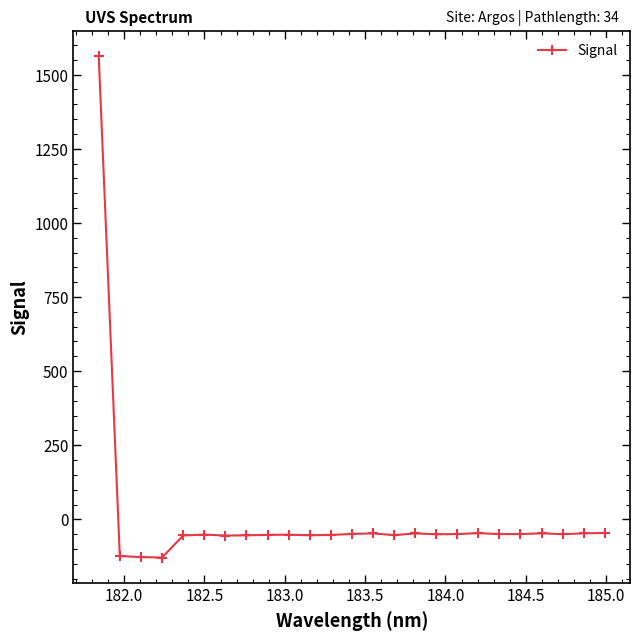

What is the average value?

5.0